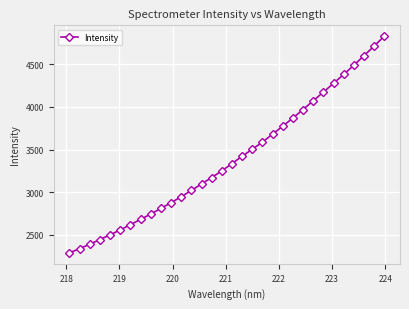

What is the difference between the second highest and second lowest values?

2372.7